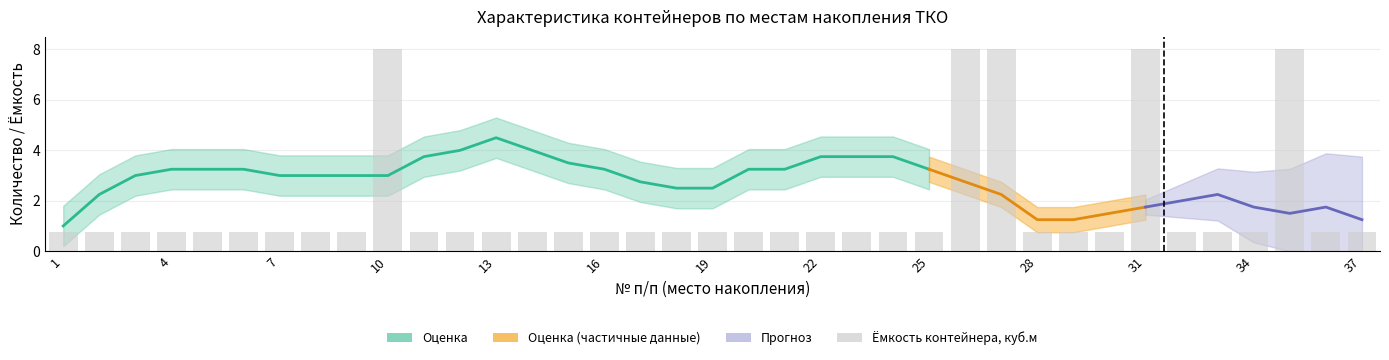

What is the difference between the second highest and minimum values?

7.2